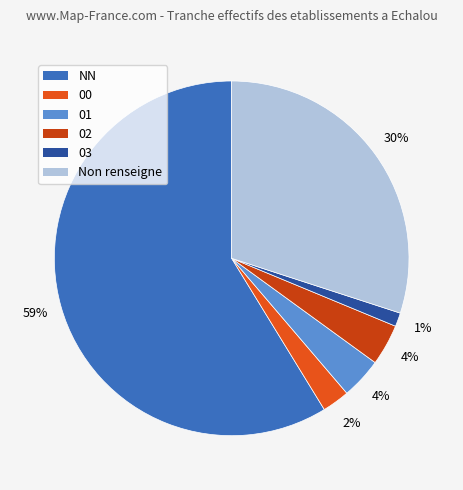

To the nearest percent, what portion does 01 represent?

4%